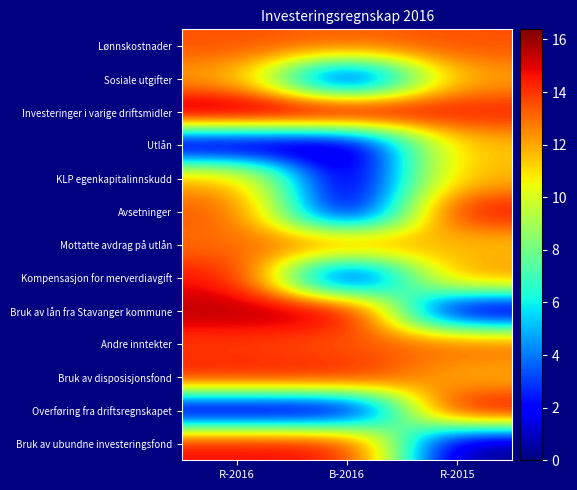

At which category is the sum across all series the highest?

R-2016